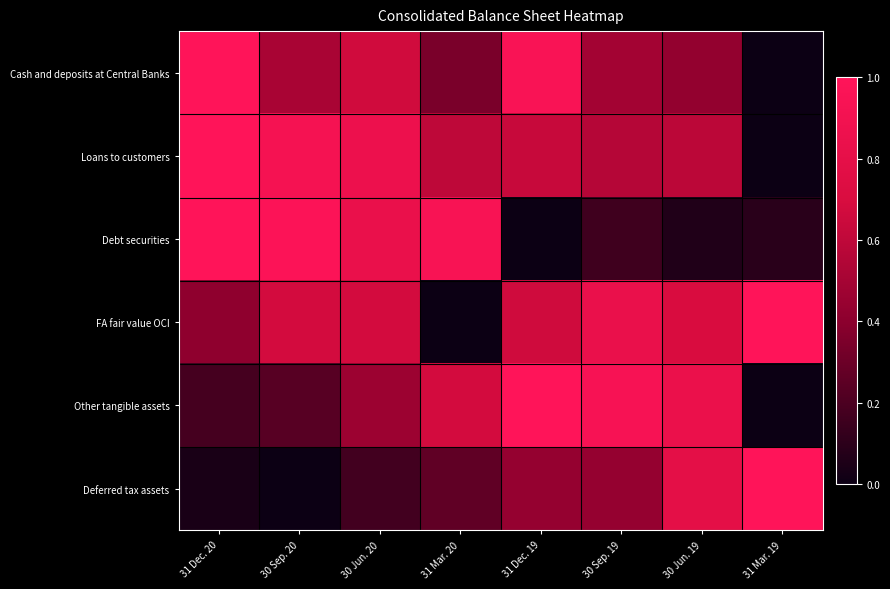

At which category does the chart reach its minimum across all series?

31 Mar. 19